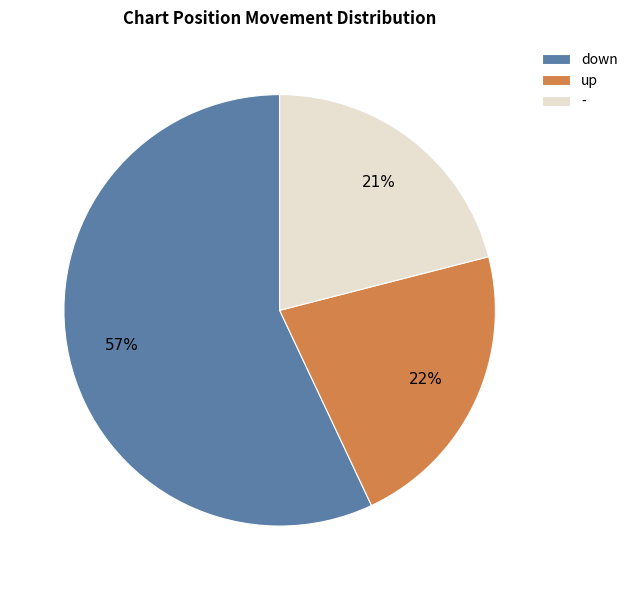

Is there a majority slice in this chart?

Yes